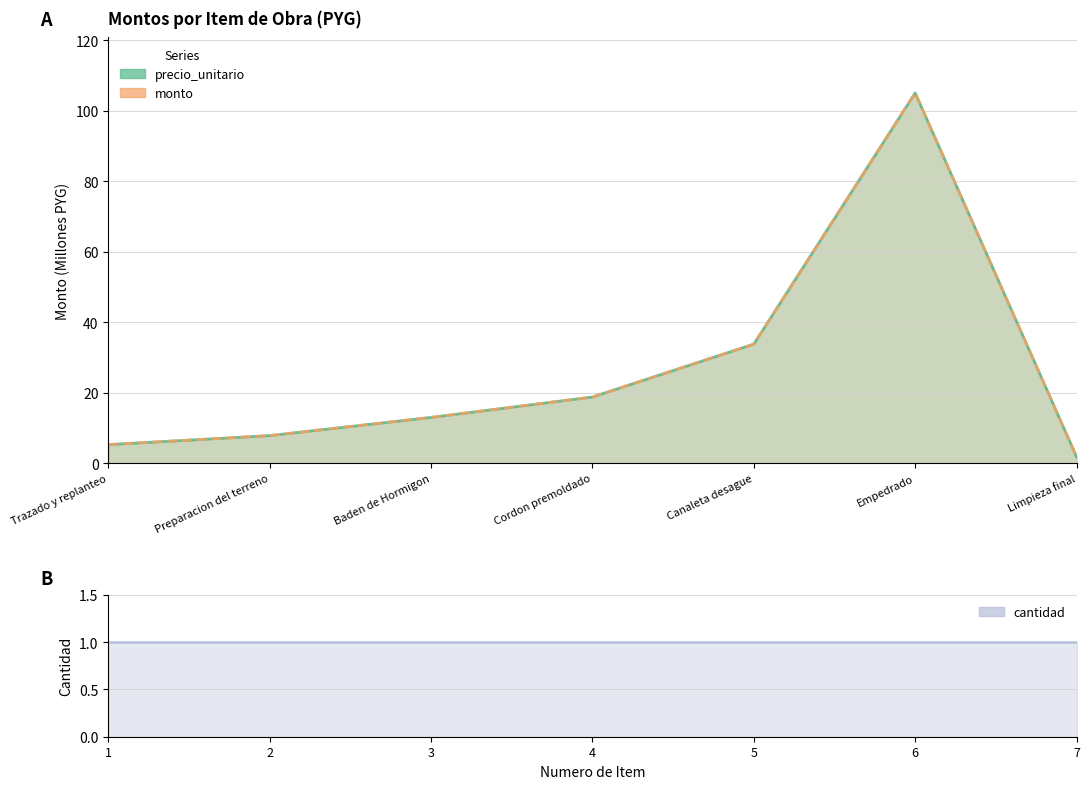

The value of monto at Trazado y replanteo is 5.2. True or false?

True